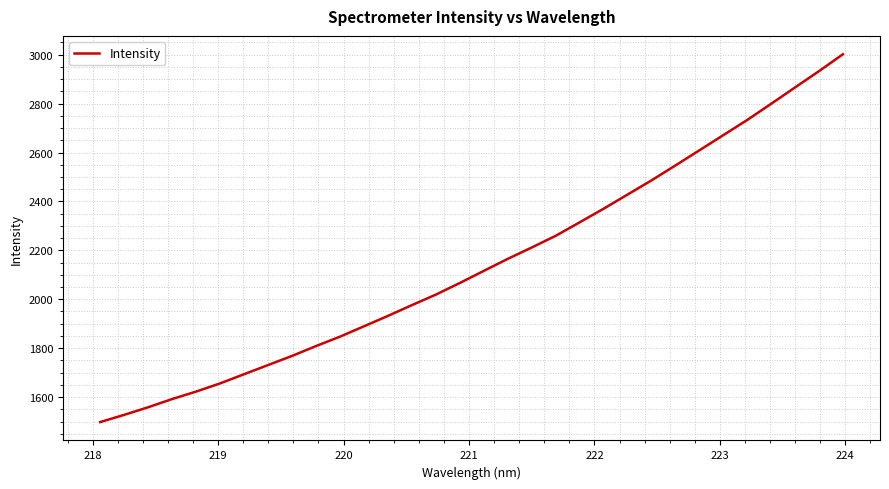

What is the minimum value shown in the chart?

1497.9